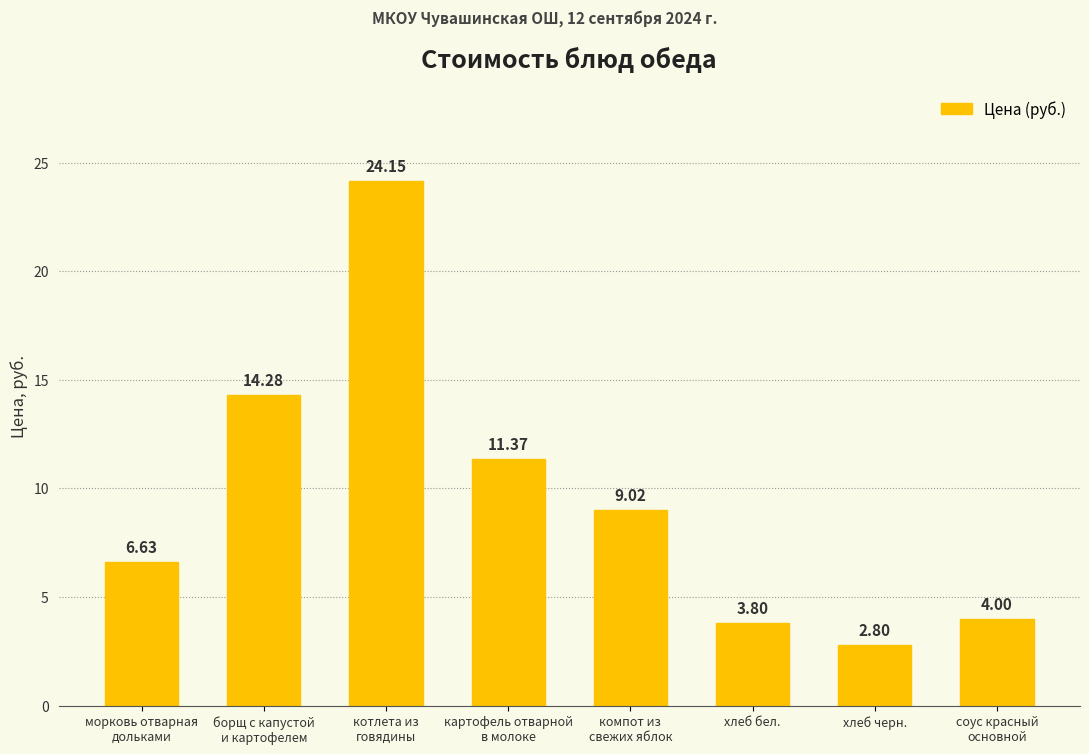

Between хлеб бел. and хлеб черн., which is larger?

хлеб бел.